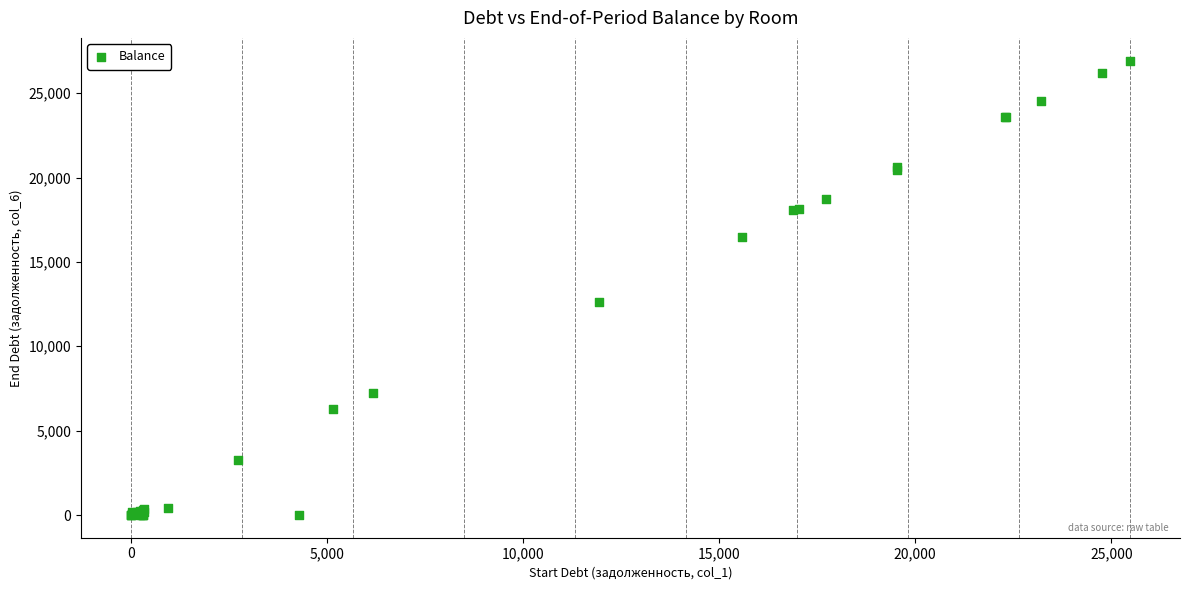

What Y value in the scatter plot is closest to 13464?

12616.3